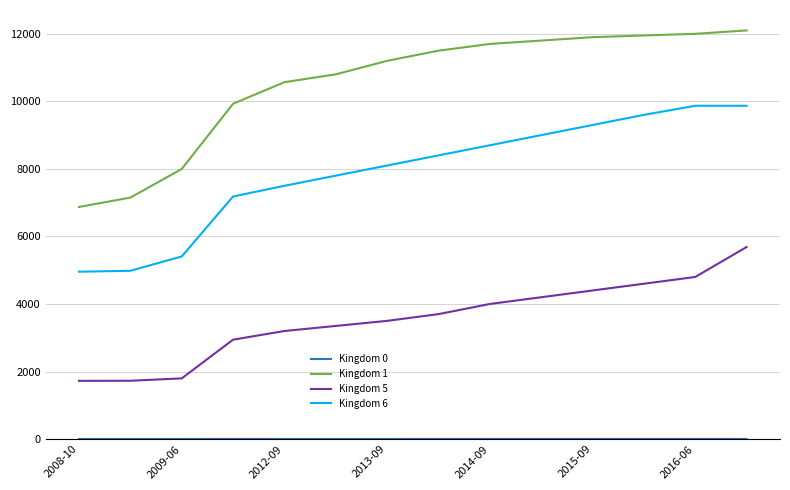

Which series has the largest total across all categories?

Kingdom 1